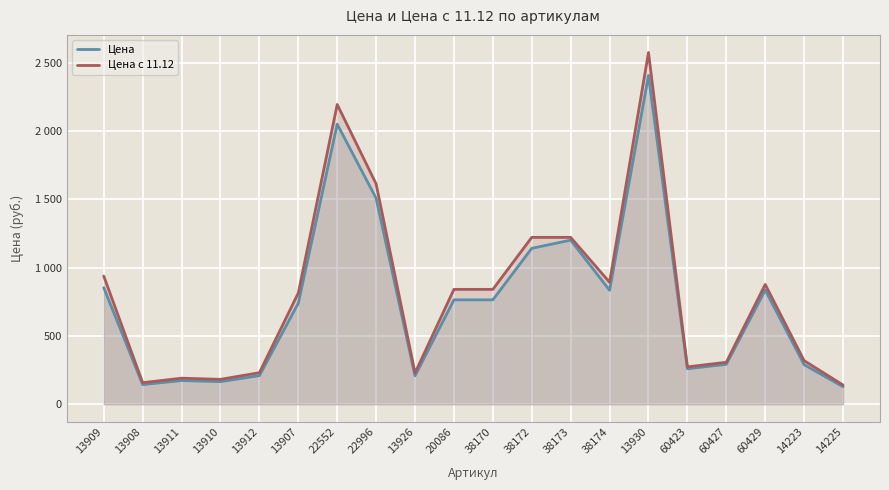

What position from the left is 13908?

2